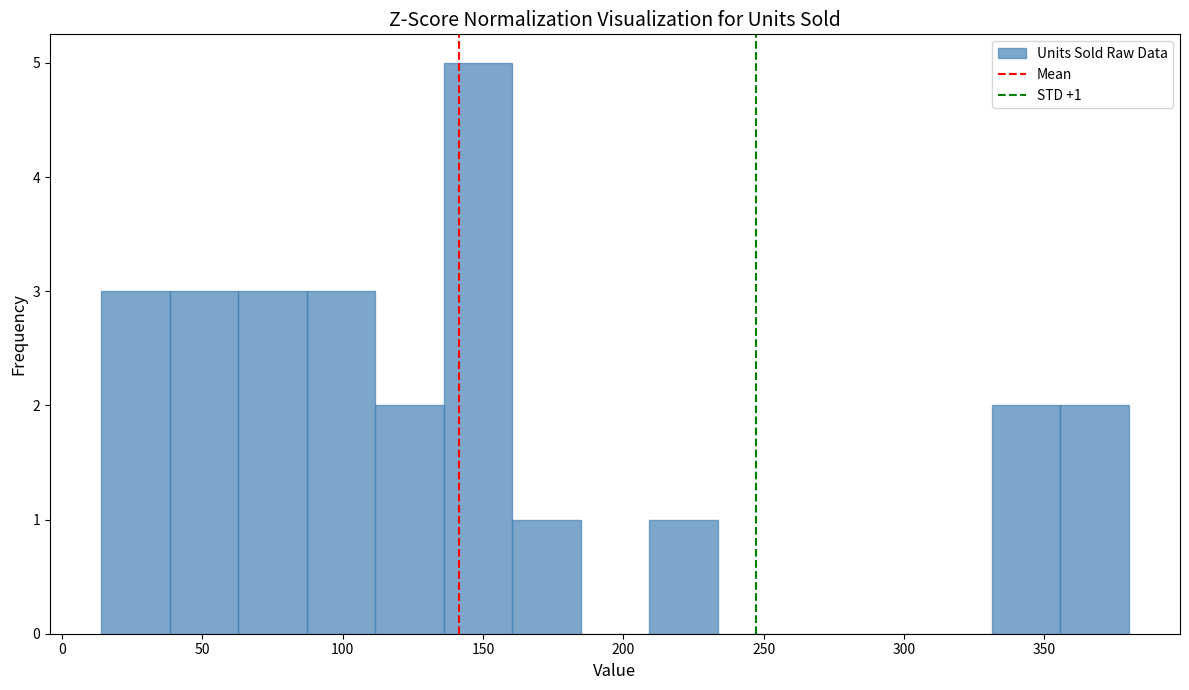

Over which range of the x-axis is the bar tallest?

135 to 160